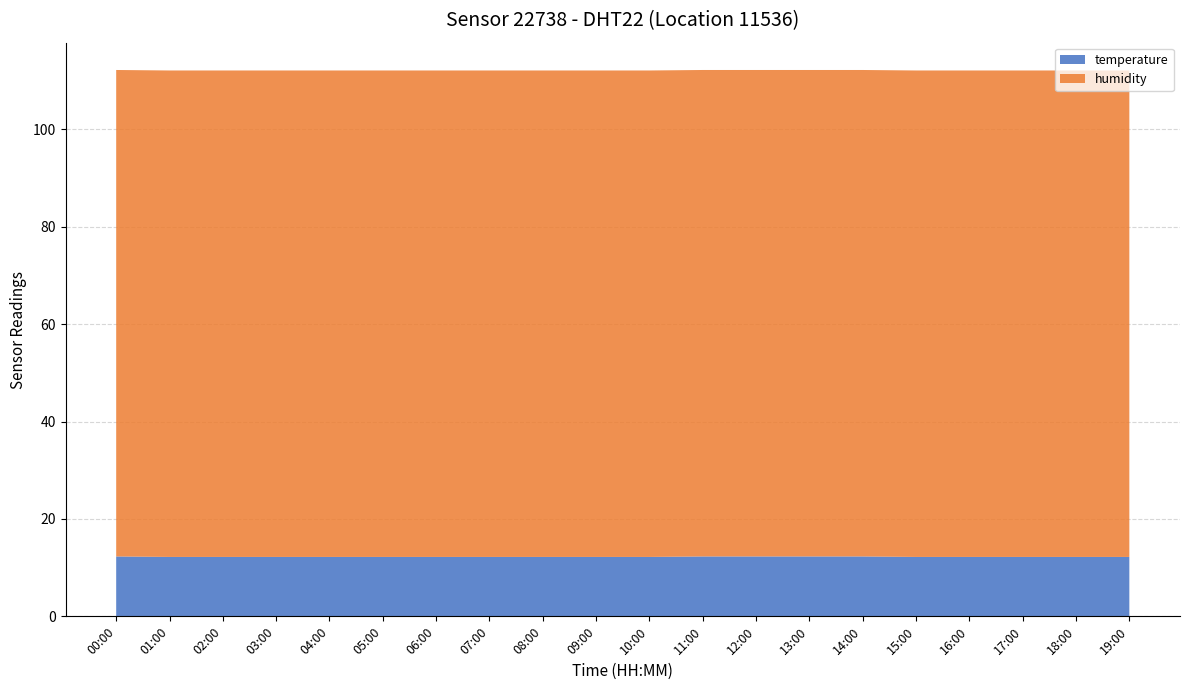

Reading right to left, what are all the values shown in this chart?

temperature: 19:00=12.2	18:00=12.2	17:00=12.2	16:00=12.2	15:00=12.2	14:00=12.3	13:00=12.3	12:00=12.3	11:00=12.3	10:00=12.2	09:00=12.2	08:00=12.2	07:00=12.2	06:00=12.2	05:00=12.2	04:00=12.2	03:00=12.2	02:00=12.2	01:00=12.2	00:00=12.3
humidity: 19:00=99.9	18:00=99.9	17:00=99.9	16:00=99.9	15:00=99.9	14:00=99.9	13:00=99.9	12:00=99.9	11:00=99.9	10:00=99.9	09:00=99.9	08:00=99.9	07:00=99.9	06:00=99.9	05:00=99.9	04:00=99.9	03:00=99.9	02:00=99.9	01:00=99.9	00:00=99.9